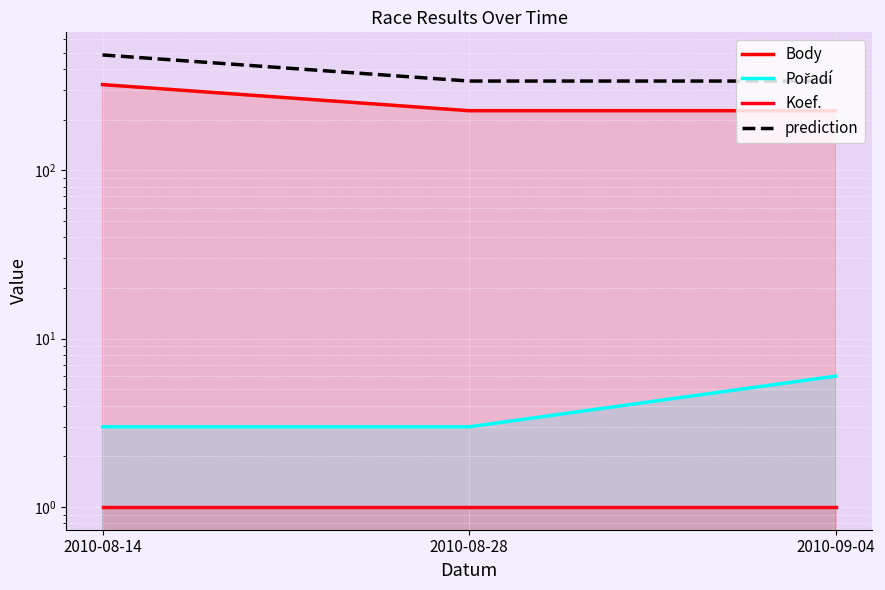

Reading left to right, what are all the values shown in this chart?

Body: 2010-08-14=323.0	2010-08-28=226.0	2010-09-04=226.0
Pořadí: 2010-08-14=3.0	2010-08-28=3.0	2010-09-04=6.0
Koef.: 2010-08-14=1.0	2010-08-28=1.0	2010-09-04=1.0
prediction: 2010-08-14=484.5	2010-08-28=339.0	2010-09-04=339.0